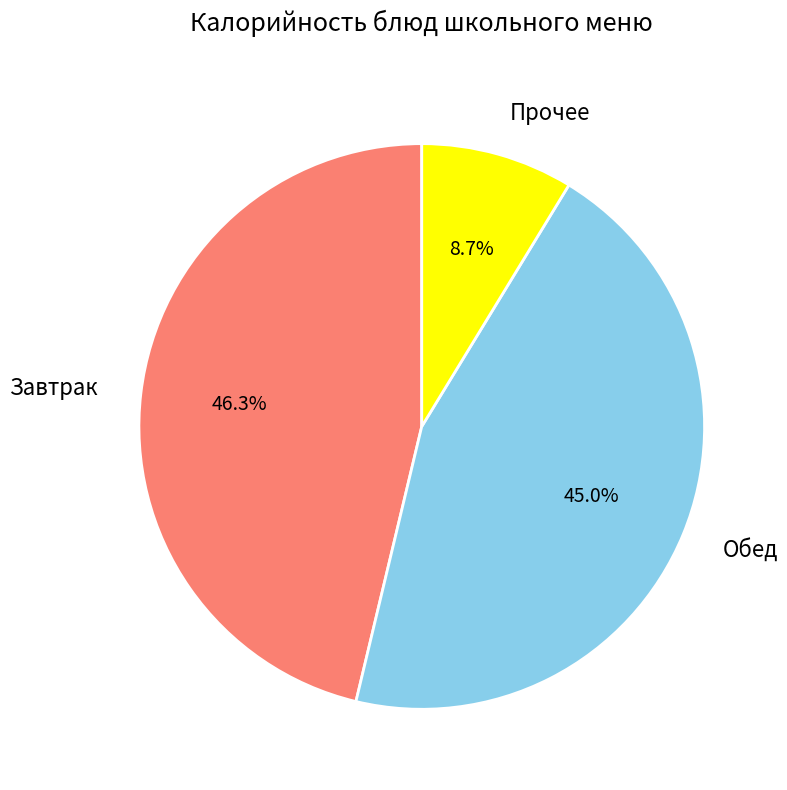

Which category has the smallest portion of the pie?

Прочее